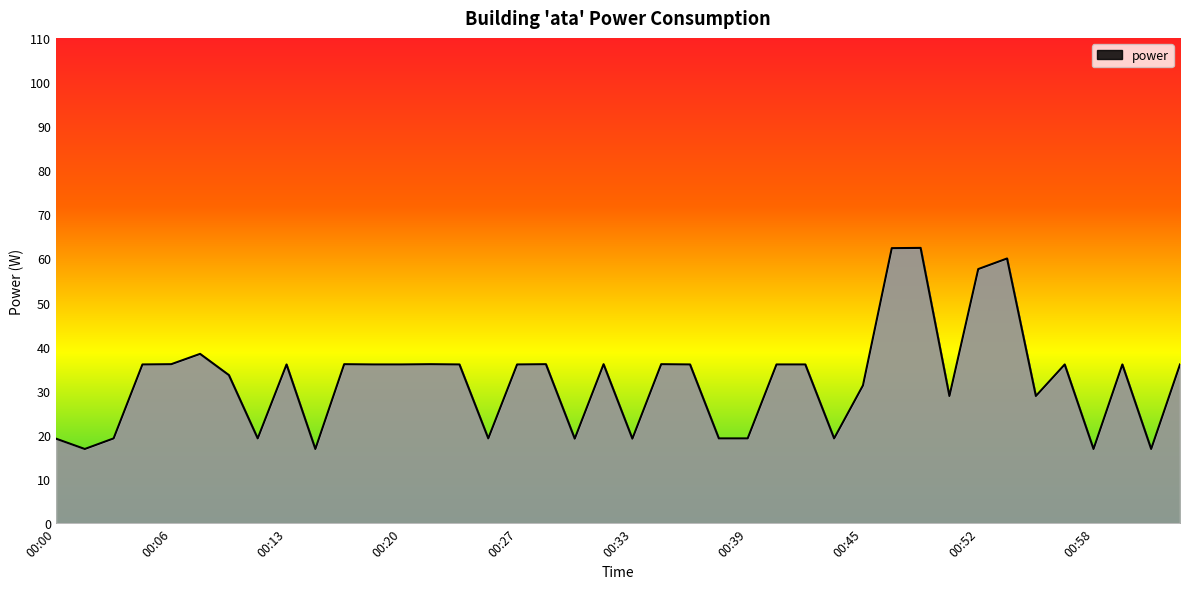

What is the greatest value displayed?

62.4